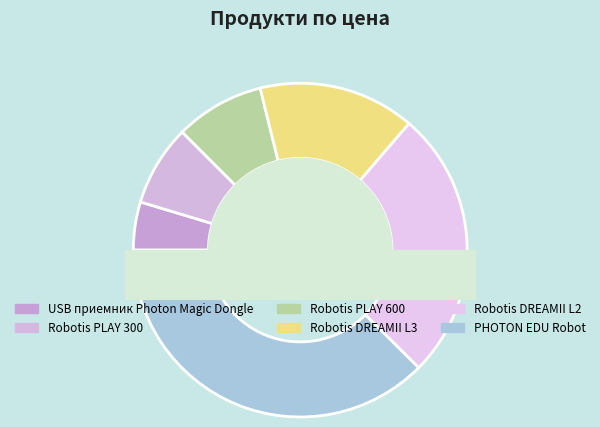

Which slice is the smallest?

USB приемник Photon Magic Dongle